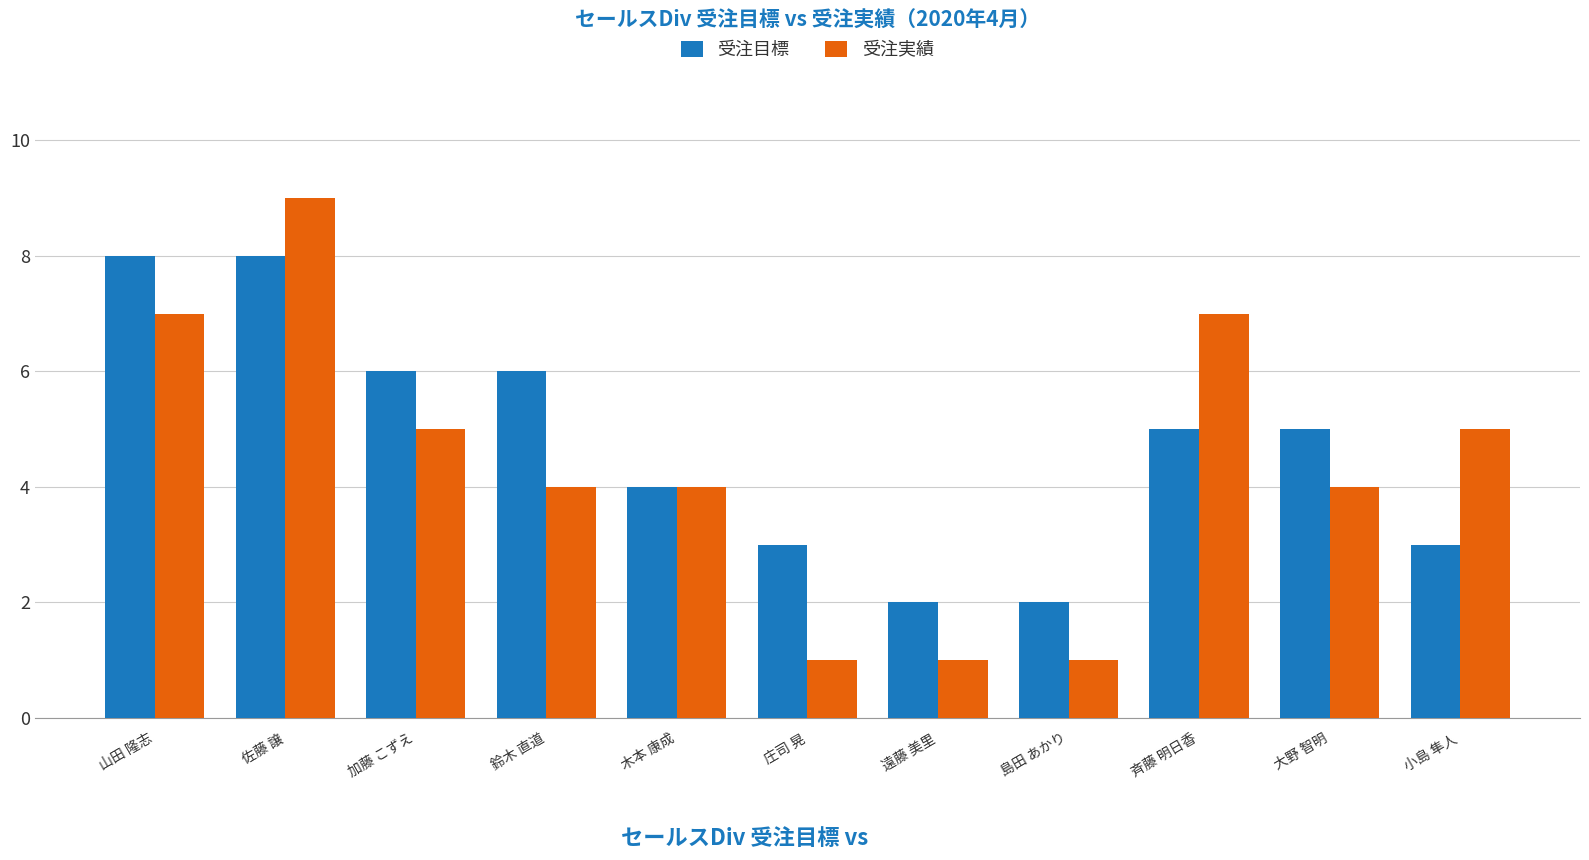

Which series has the largest range (max minus min)?

受注実績